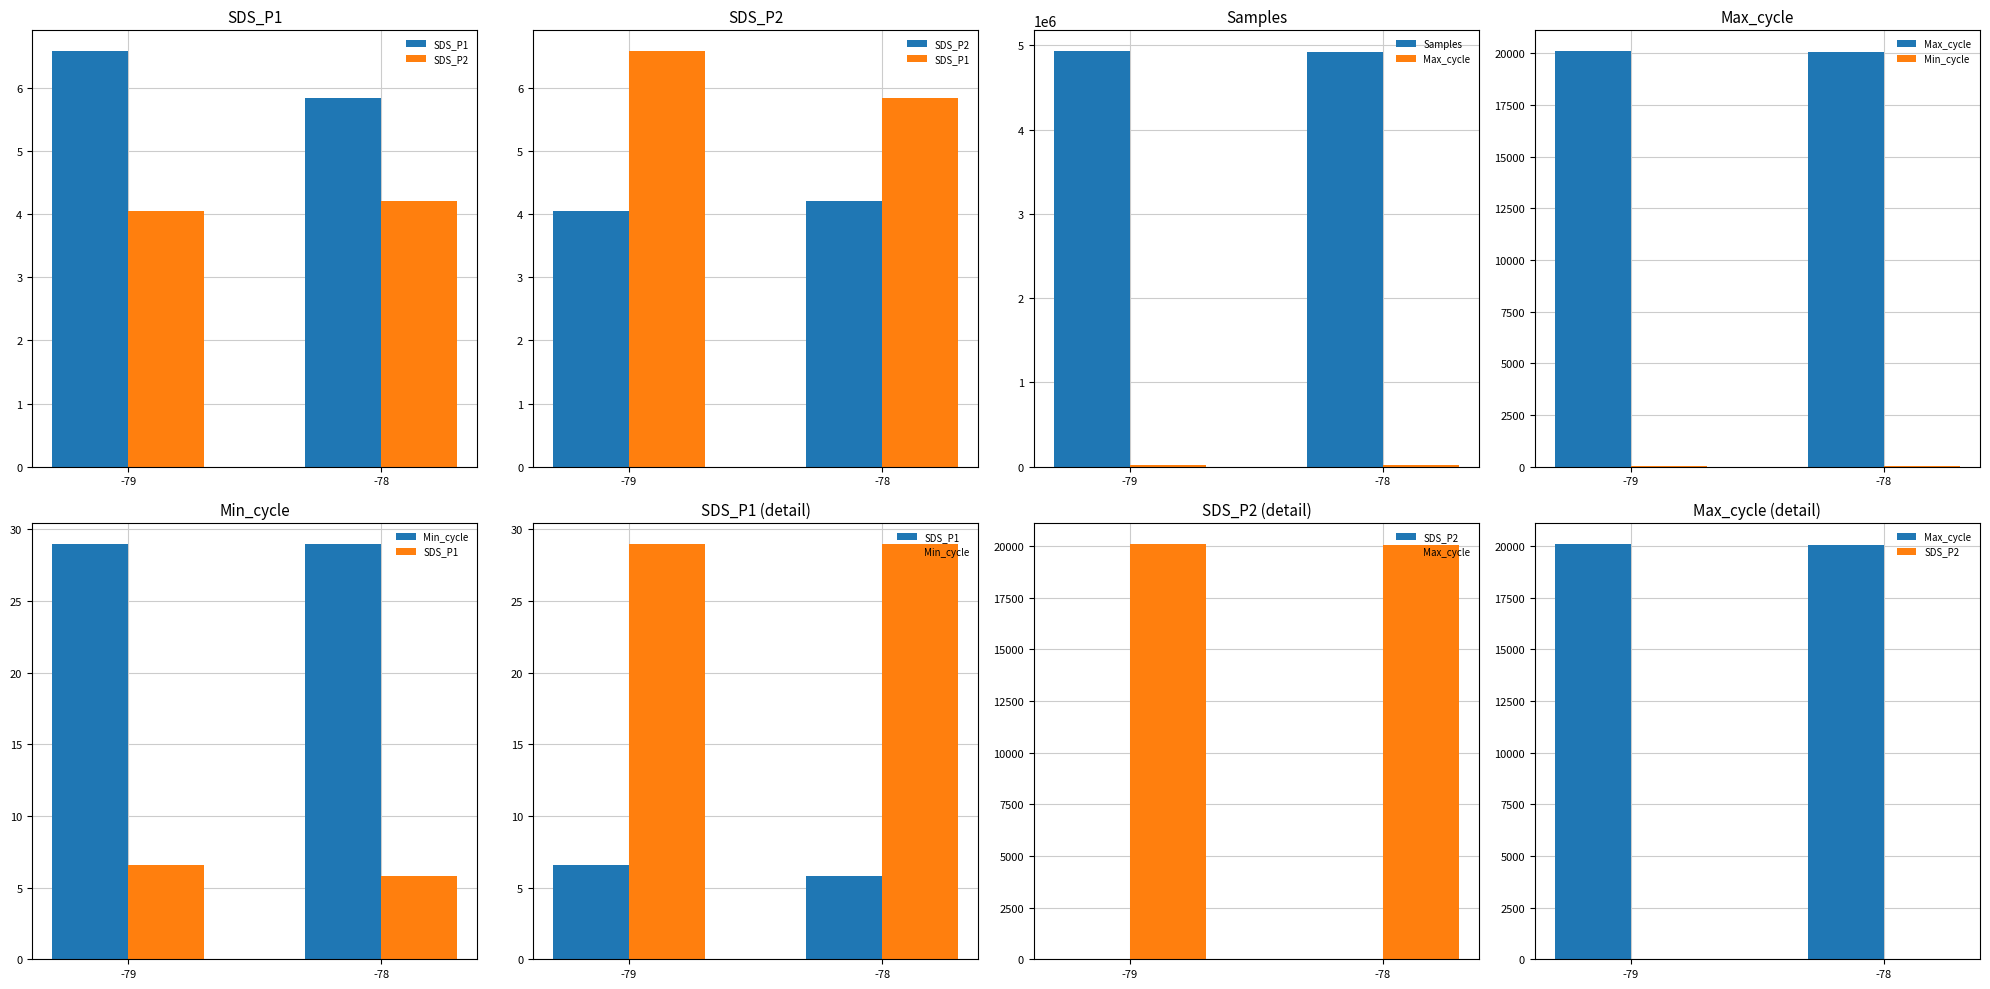

Reading left to right, what are all the values shown in this chart?

SDS_P1: 6.6	5.8
SDS_P2: 4.0	4.2
Samples: 4932094.8	4927041.4
Max_cycle: 20107.0	20066.3
Min_cycle: 29.0	29.0